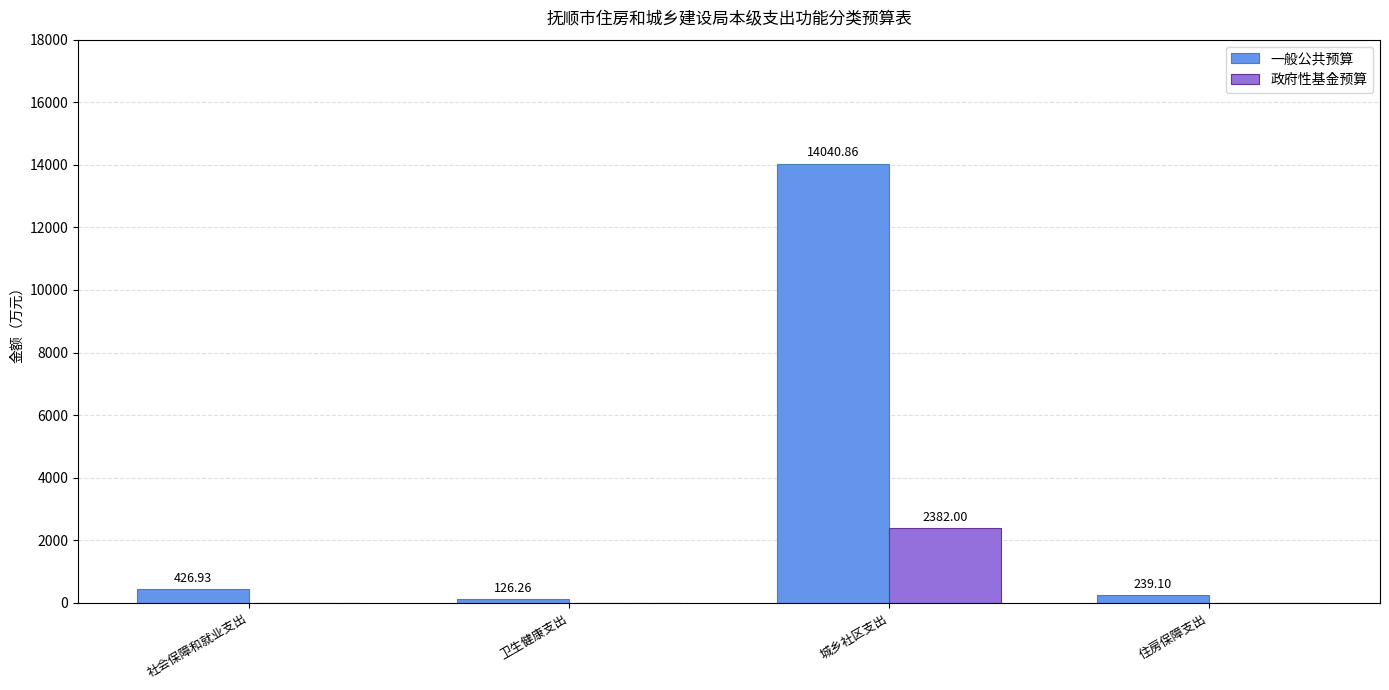

What is the average value of the 政府性基金预算 series?

595.5